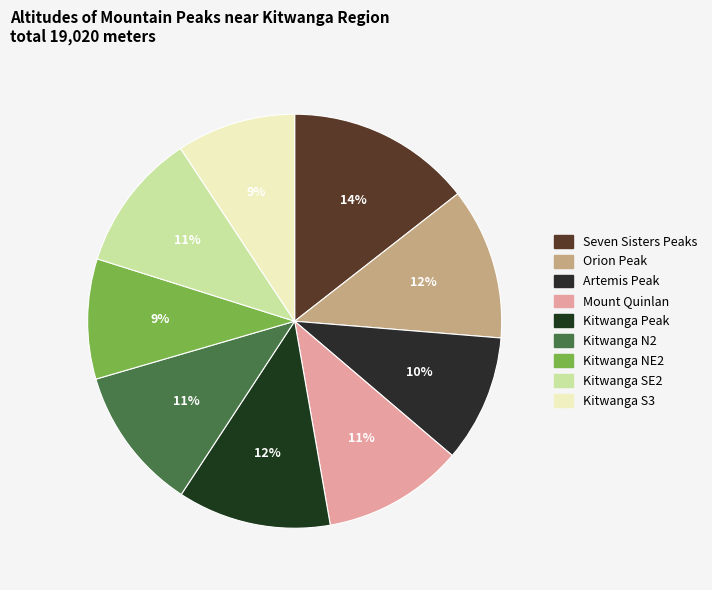

Does Kitwanga SE2 account for over 50% of the chart?

No